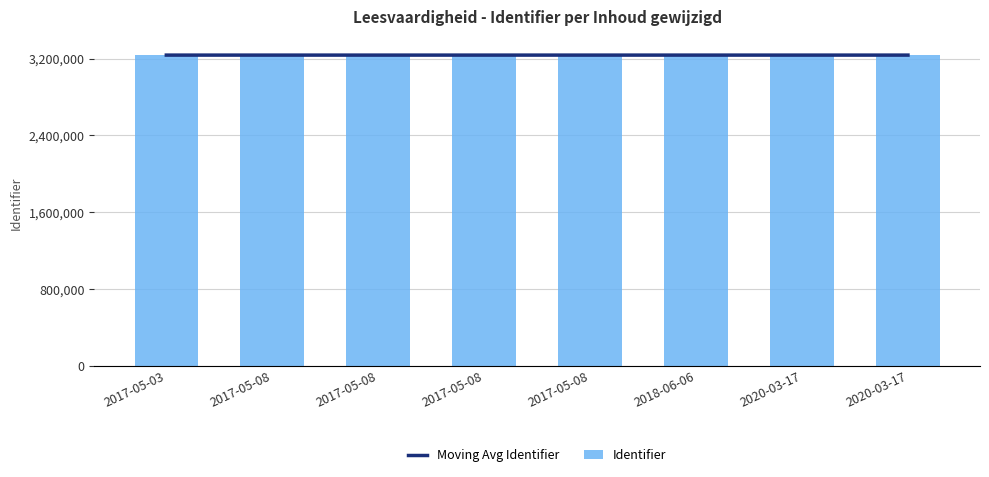

What is the total value across all series at 2017-05-08?

6471153.5